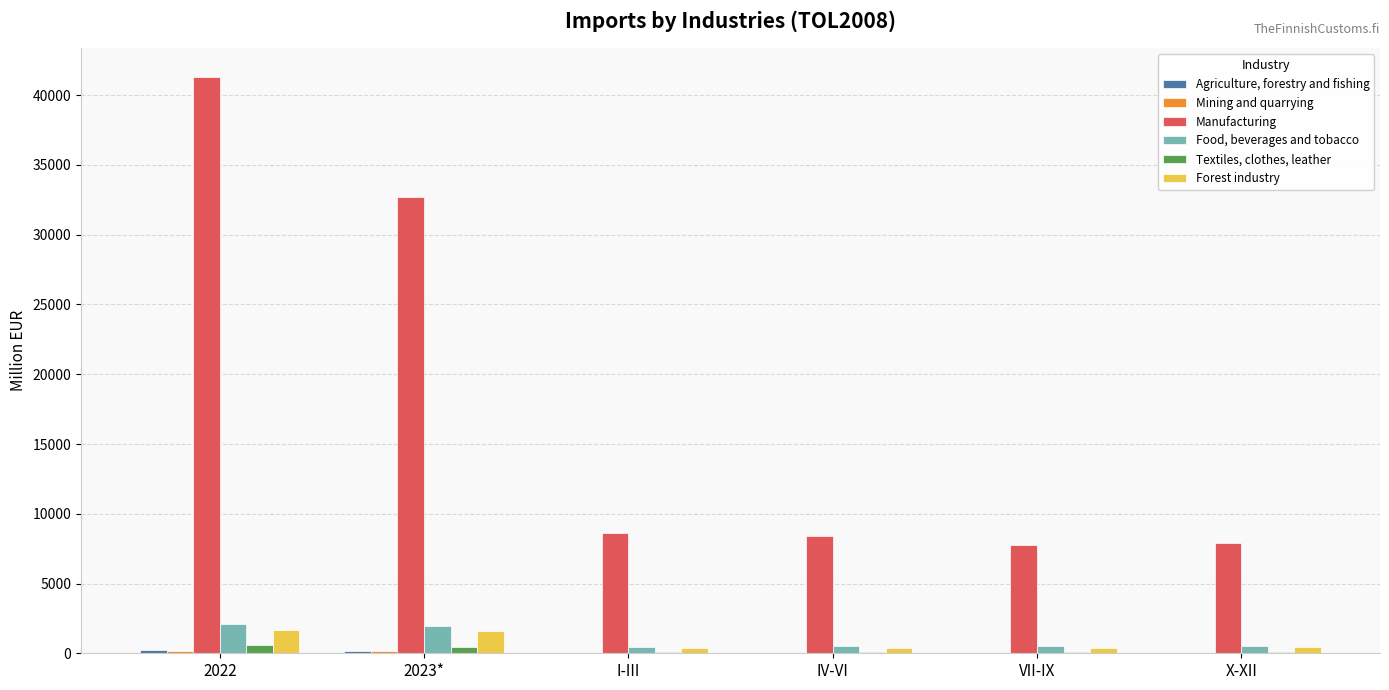

True or false: Forest industry has a value of 1664.2 at 2022.

True